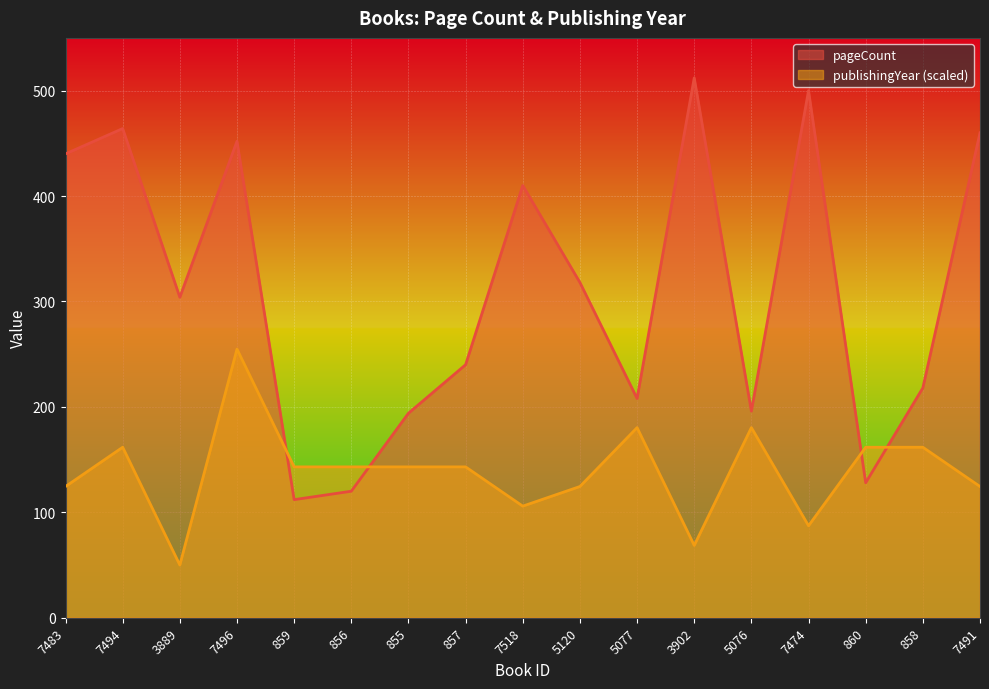

How many lines are shown in the chart?

2